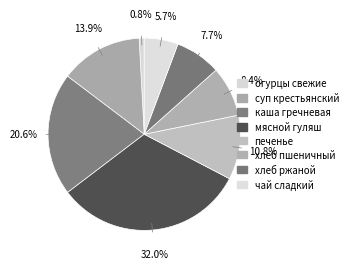

Is it true that каша гречневая is 21% of the pie?

True